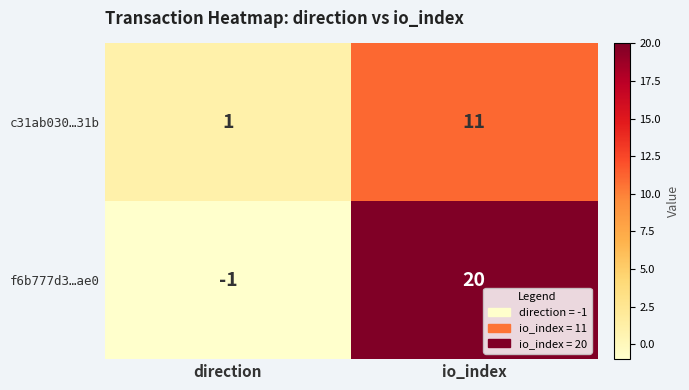

True or false: f6b777d3…ae0 has a value of 35 at io_index.

False